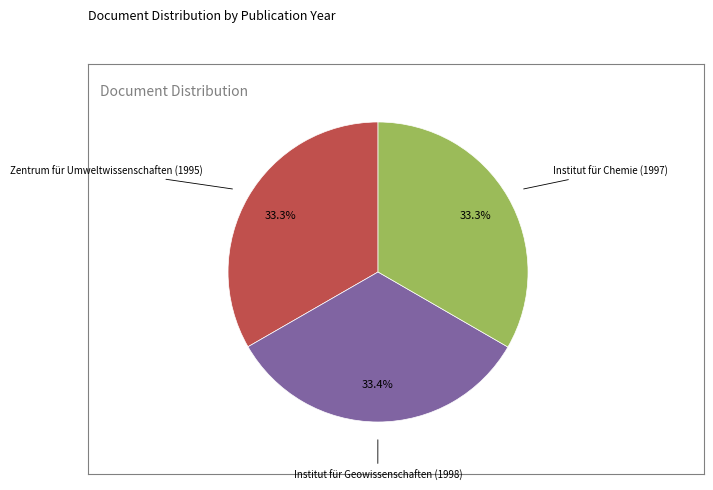

To the nearest percent, what portion does Institut für Geowissenschaften (1998) represent?

33%